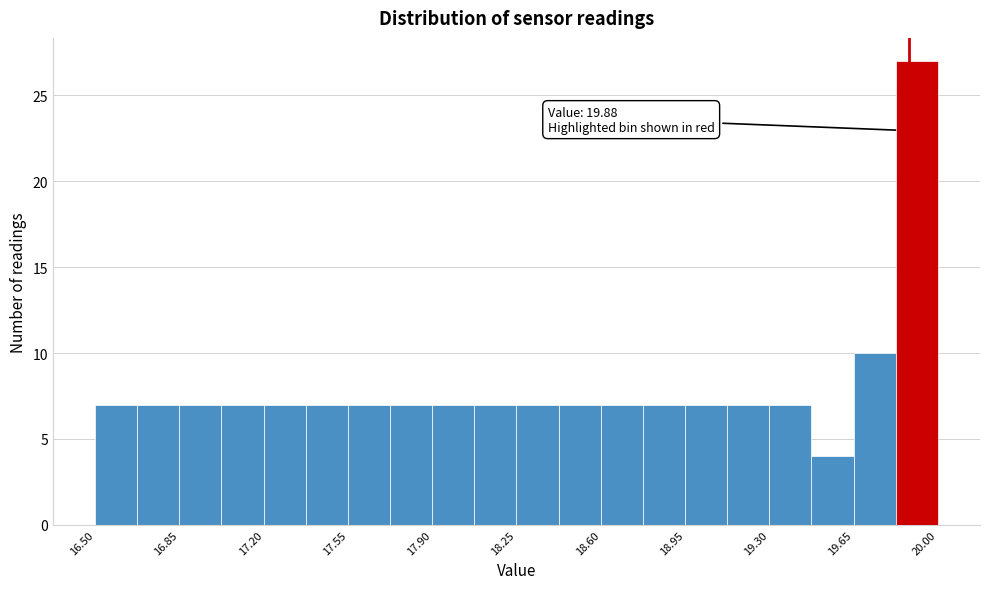

Around what value on the x-axis is the tallest bar? Give the approximate position of its centre, as read against the axis.

19.90